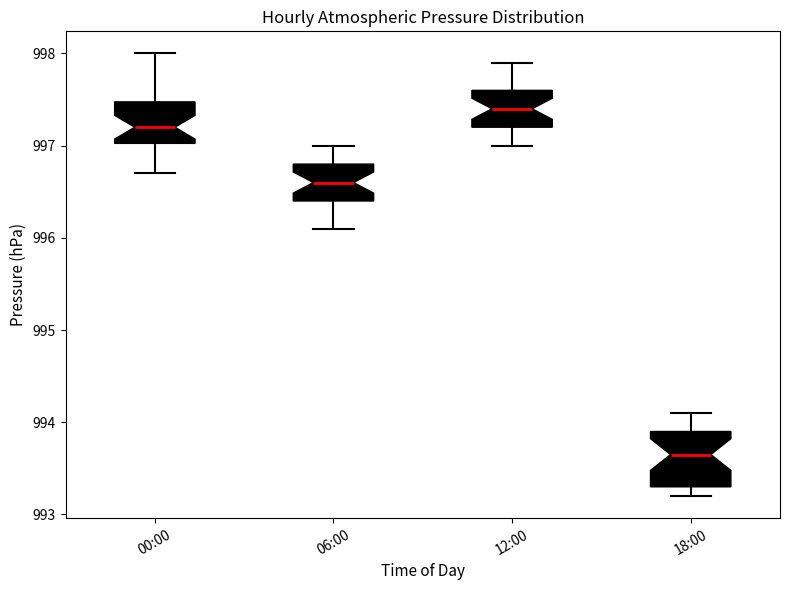

Where is the upper edge of the box for 12:00 on the y-axis? The values are not printed on the chart, so give them approximately, as read against the axis.

997.6